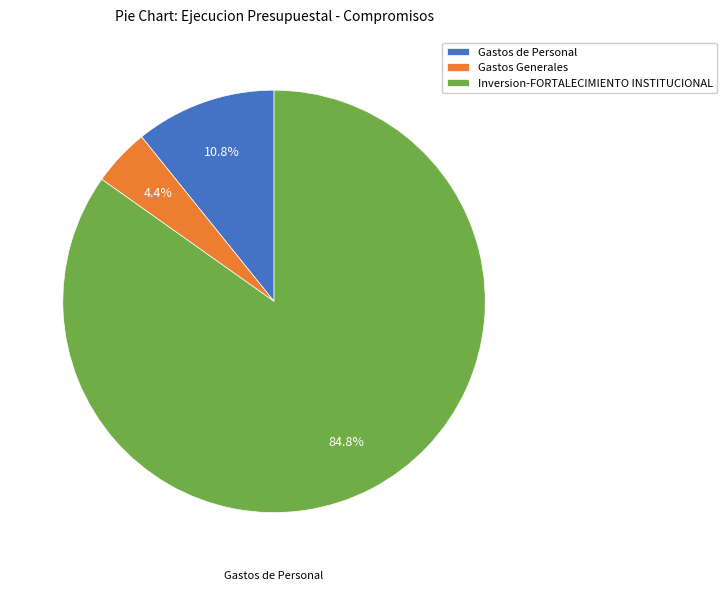

How many segments does this pie chart have?

3